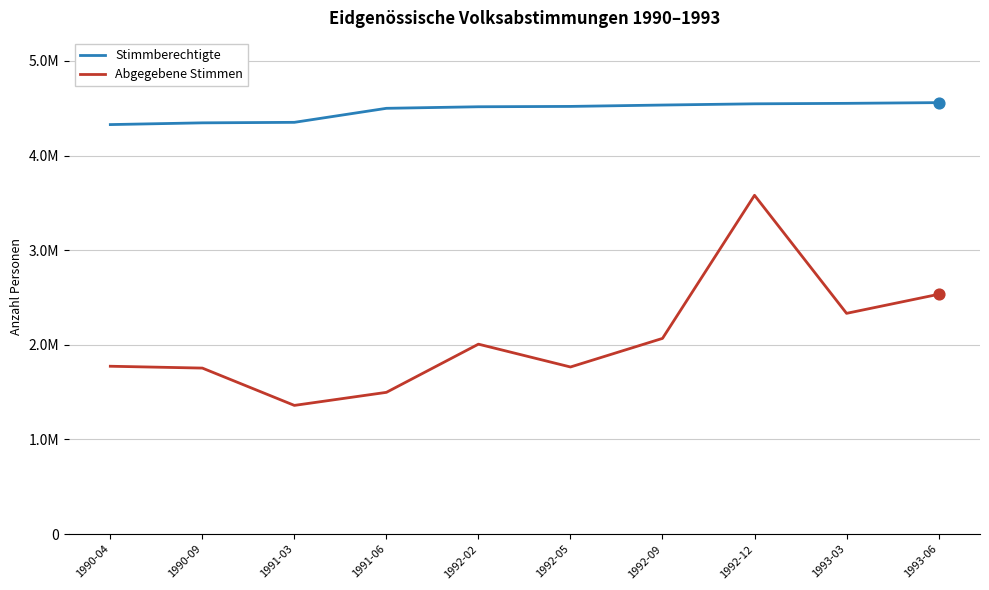

What are all the series names shown in the legend?

Stimmberechtigte, Abgegebene Stimmen